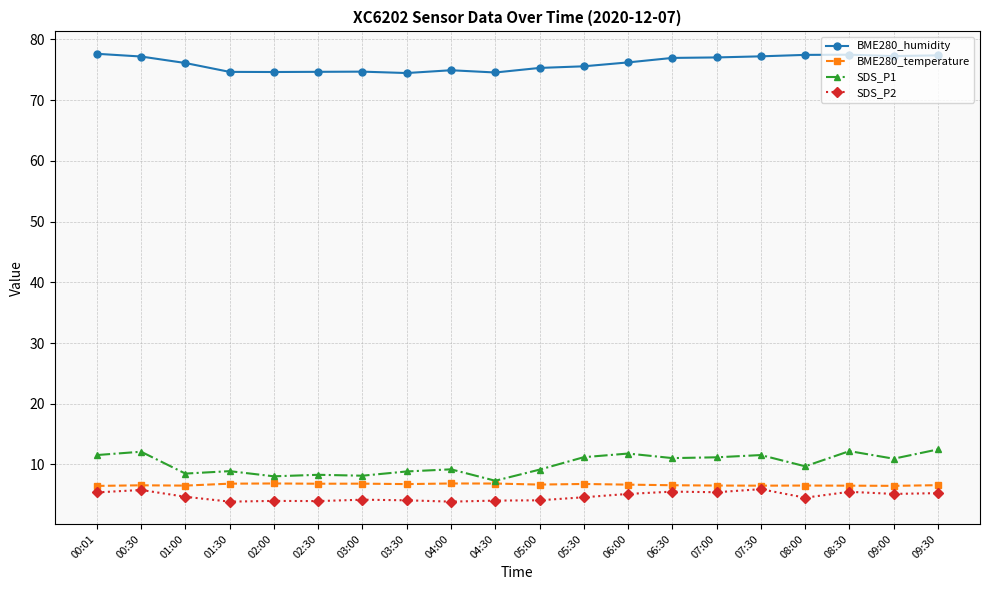

Is it true that BME280_temperature equals 1.6 at 08:00?

False